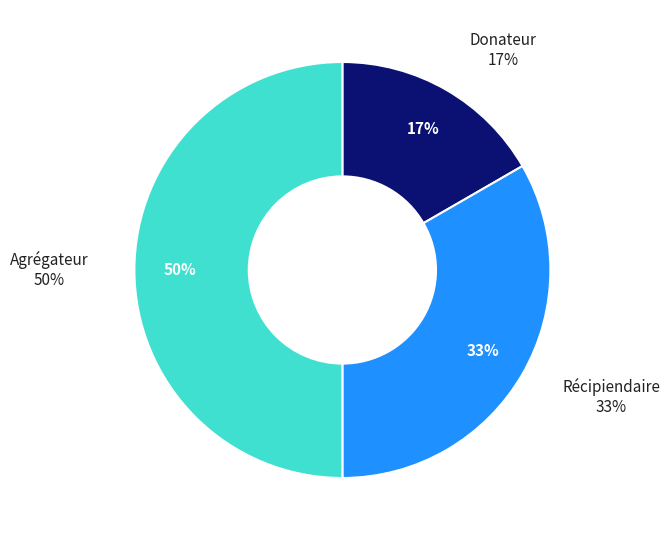

How many segments does this pie chart have?

3